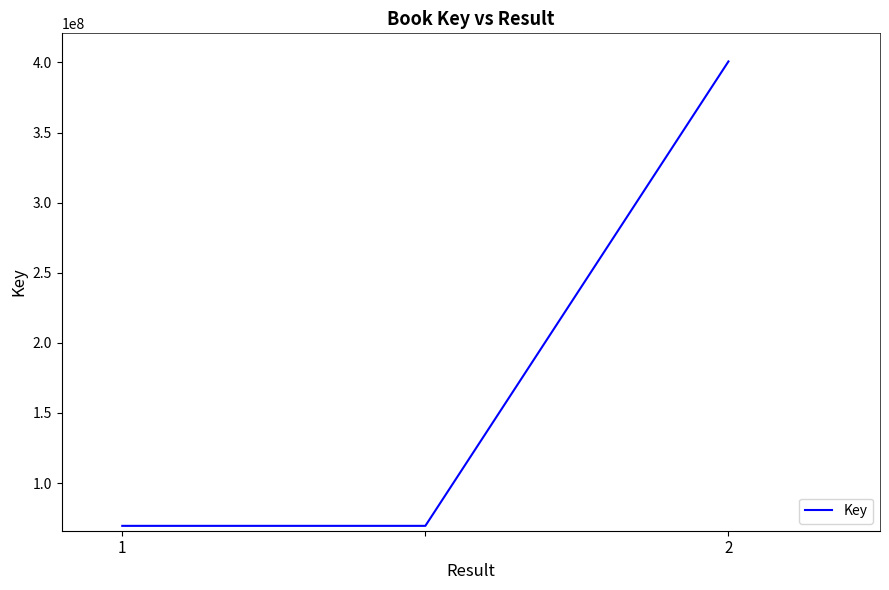

What is the greatest value displayed?

400718675